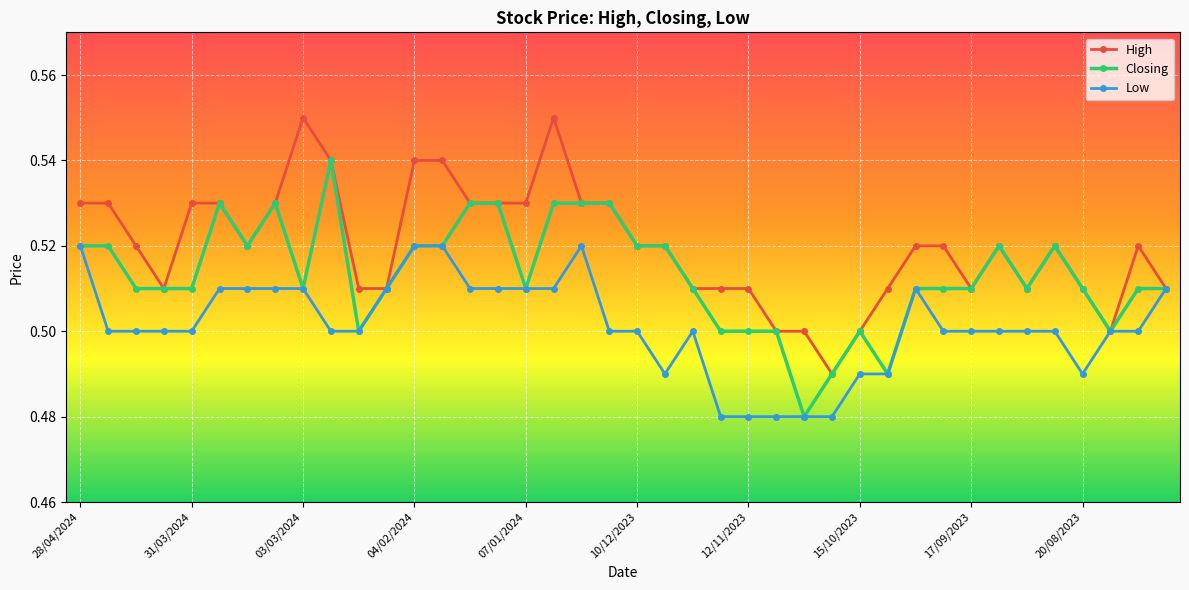

Count the Low values in the range 0 to 1.

40